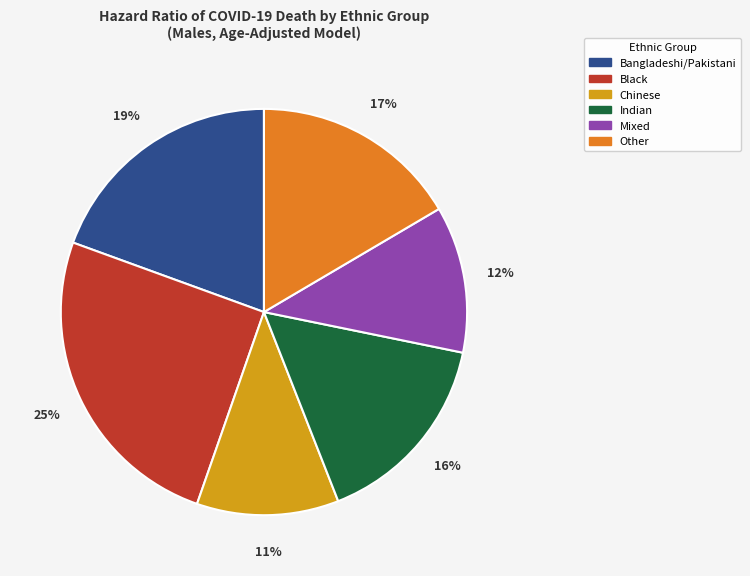

What is the largest slice in the pie chart?

Black